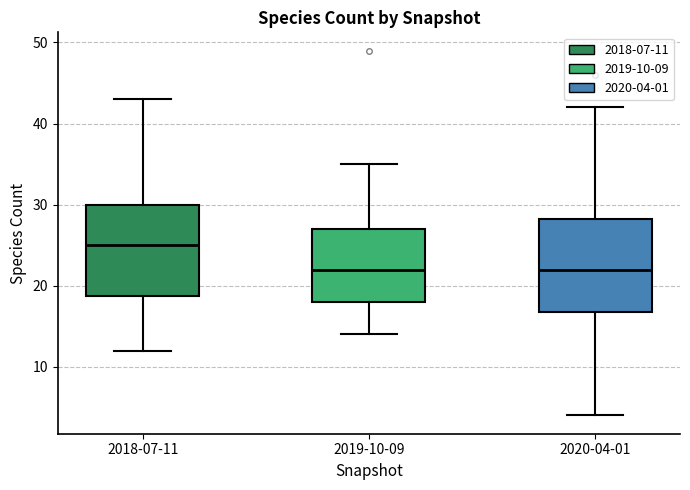

Where does the upper whisker of the box for 2018-07-11 end on the y-axis? The values are not printed on the chart, so give them approximately, as read against the axis.

43